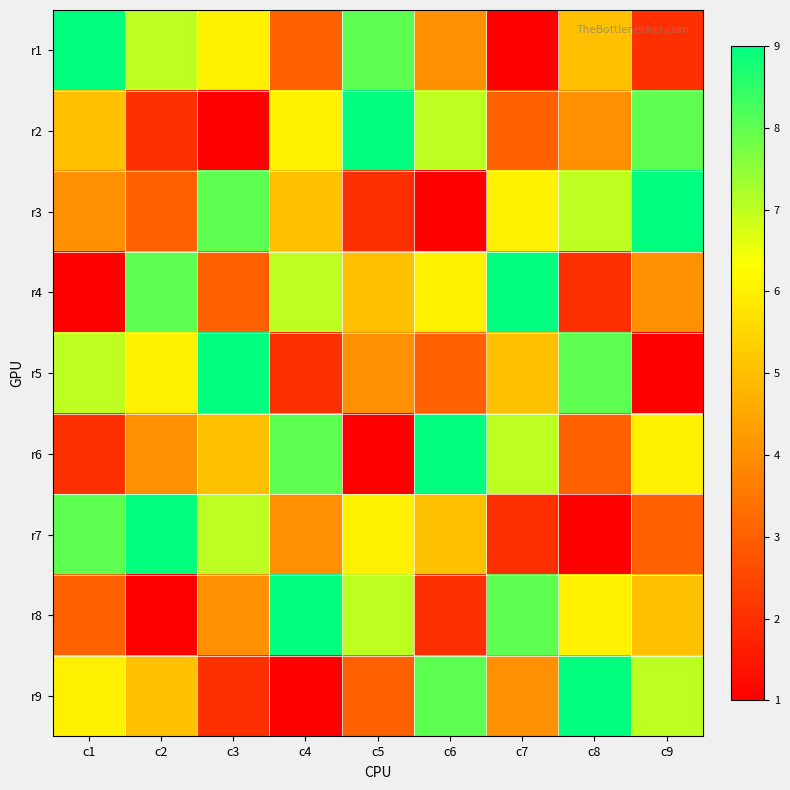

How many distinct data groups are displayed?

9